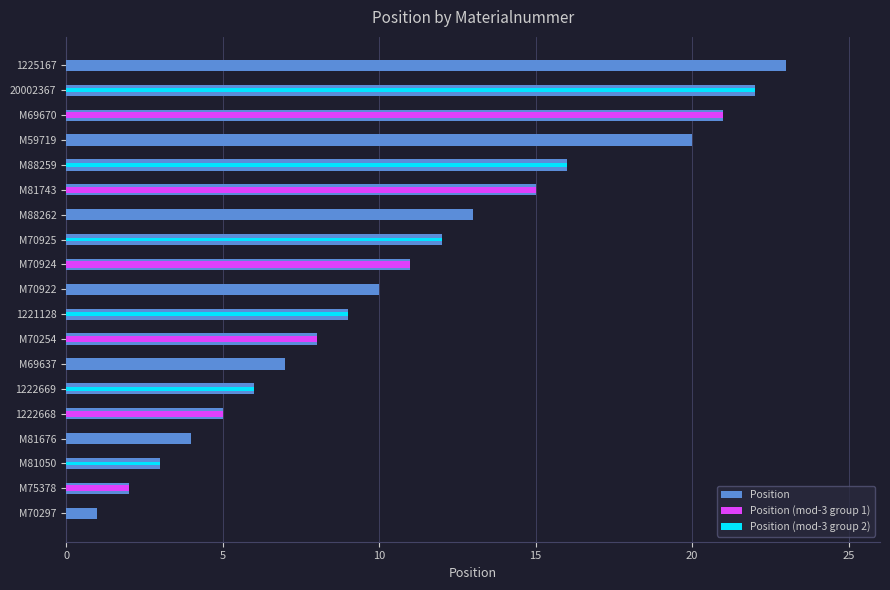

Reading left to right, what are all the values shown in this chart?

Position: 1	2	3	4	5	6	7	8	9	10	11	12	13	15	16	20	21	22	23
Position (mod-3 group 1): 0	2	0	0	5	0	0	8	0	0	11	0	0	15	0	0	21	0	0
Position (mod-3 group 2): 0	0	3	0	0	6	0	0	9	0	0	12	0	0	16	0	0	22	0